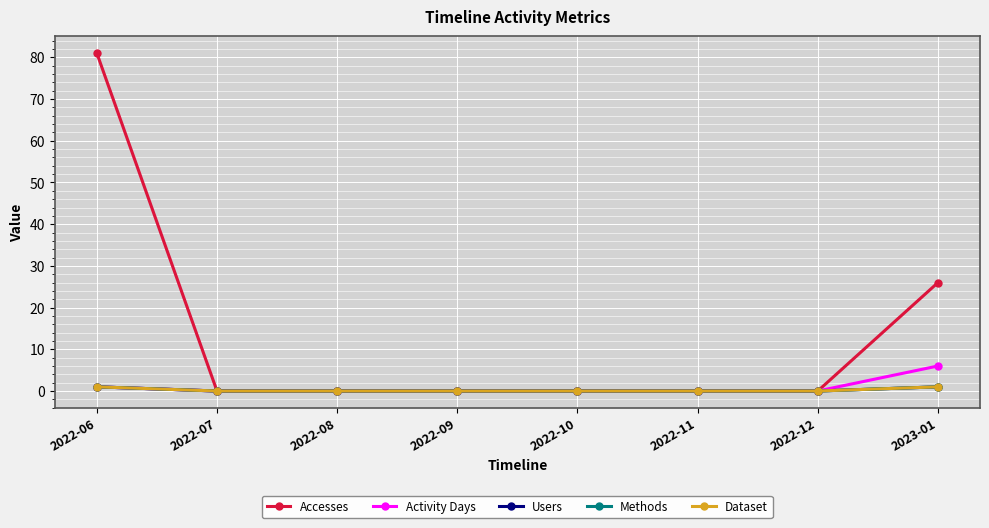

Is the value of Methods at 2022-11 greater than the value of Activity Days at 2022-11?

No